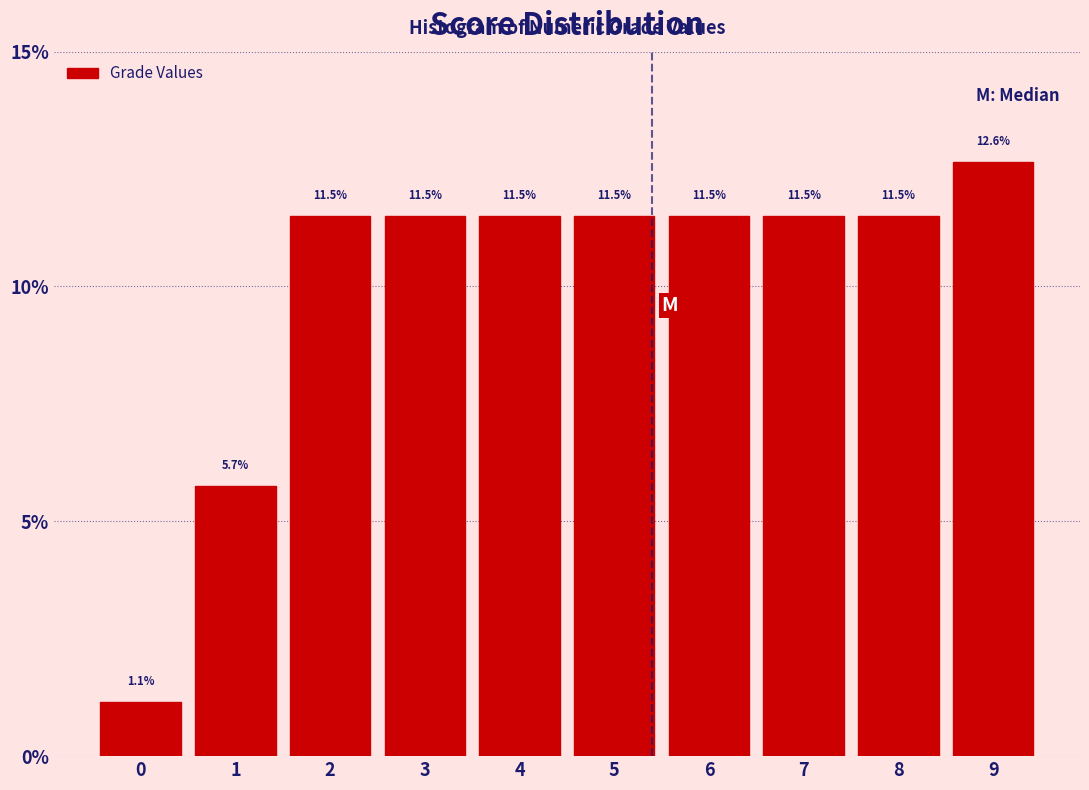

Reading left to right, transcribe this chart: for each bar, give the range it covers on the x-axis and its height.

-0.5 to 0.5: 1.1
0.5 to 1.5: 5.7
1.5 to 2.5: 11.5
2.5 to 3.5: 11.5
3.5 to 4.5: 11.5
4.5 to 5.5: 11.5
5.5 to 6.5: 11.5
6.5 to 7.5: 11.5
7.5 to 8.5: 11.5
8.5 to 9.5: 12.6